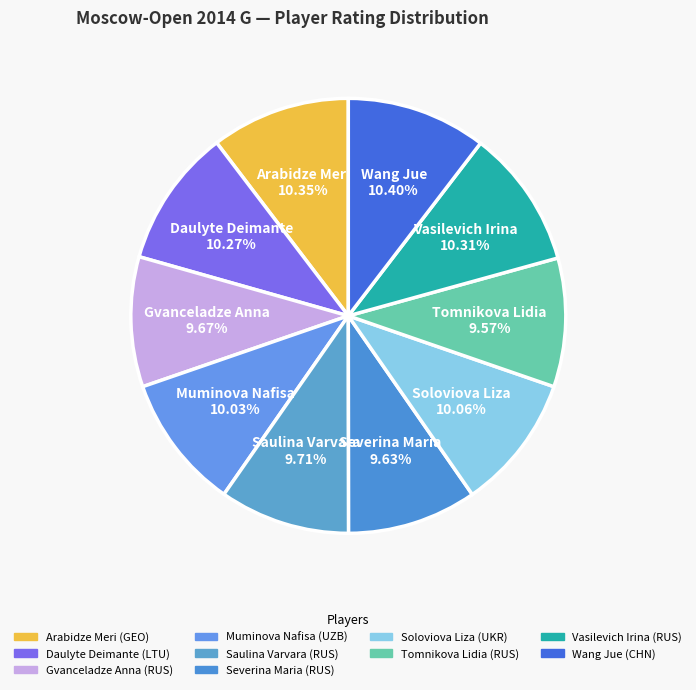

What is the change in value from Severina Maria (RUS) to Tomnikova Lidia (RUS)?

-15